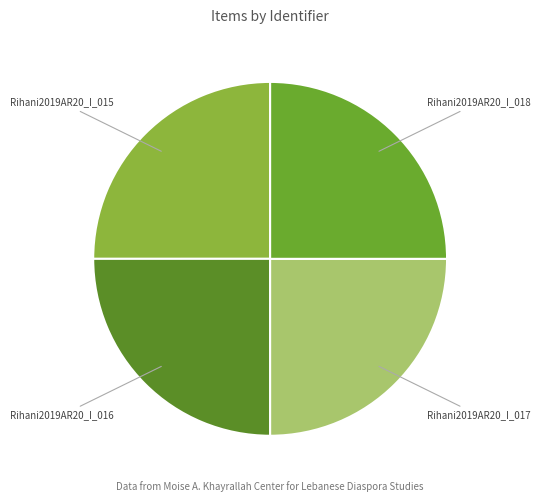

Is Rihani2019AR20_I_017 the majority of the pie?

No